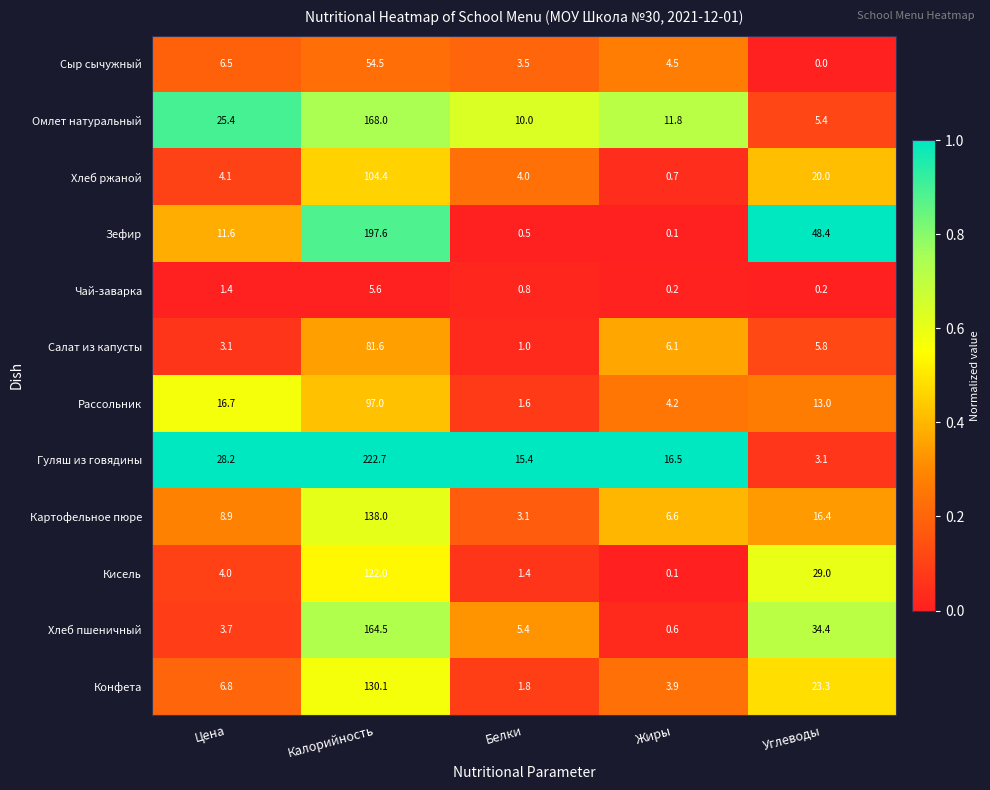

Which category has the lowest value in the Рассольник series?

Белки